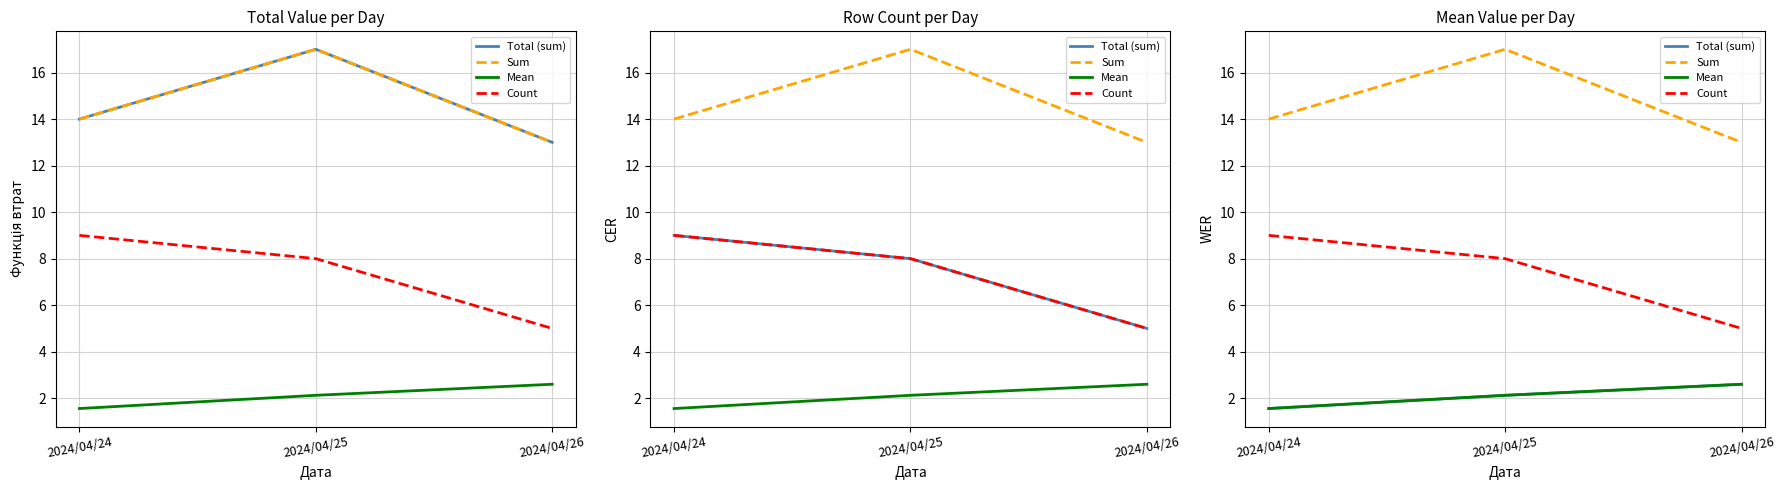

Does the chart have visible grid lines?

Yes